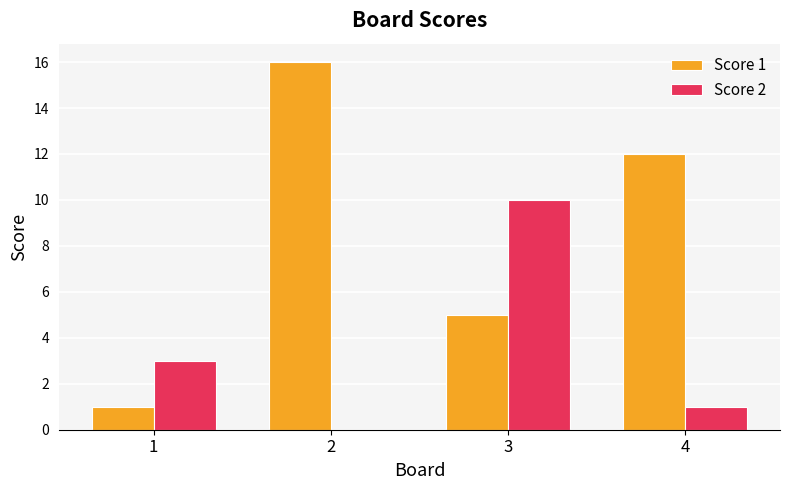

Reading left to right, list all the values displayed in this chart.

Score 1: 1=1	2=16	3=5	4=12
Score 2: 1=3	2=0	3=10	4=1